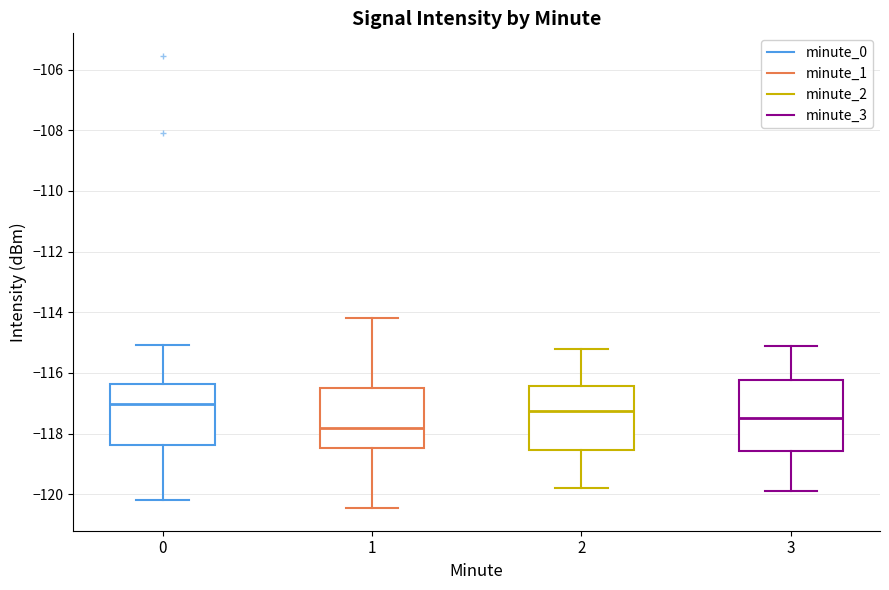

Reading left to right, transcribe this box plot: for each box, give where its median line is, the range the box spans, and where its two whiskers end, as read against the y-axis. The values are not printed on the chart, so give them approximately, as read against the axis.

0: median -117.0, box -118.4 to -116.4, whiskers -120.2 to -115.0
1: median -117.8, box -118.4 to -116.4, whiskers -120.4 to -114.2
2: median -117.2, box -118.6 to -116.4, whiskers -119.8 to -115.2
3: median -117.4, box -118.6 to -116.2, whiskers -119.8 to -115.0